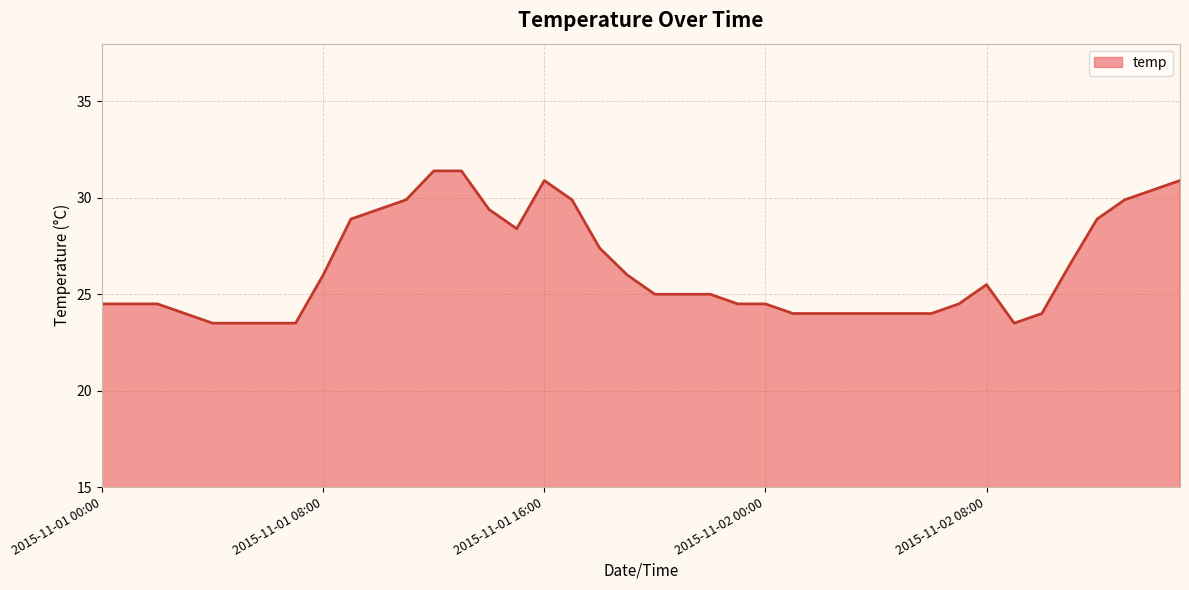

What is the minimum value shown in the chart?

23.5